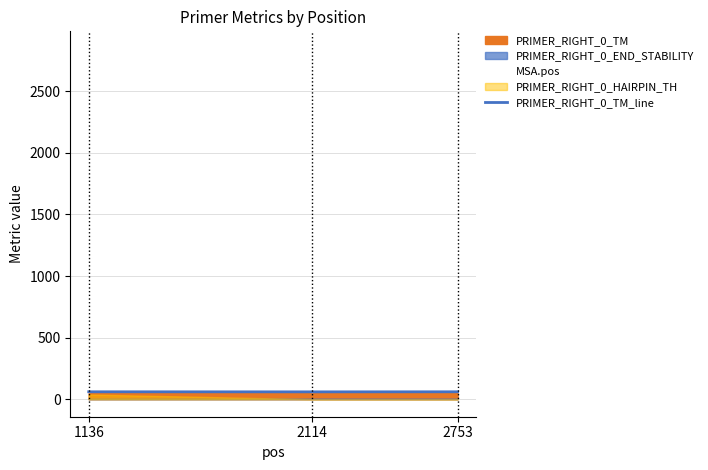

True or false: MSA.pos has a value of 4745.2 at 2753.

False